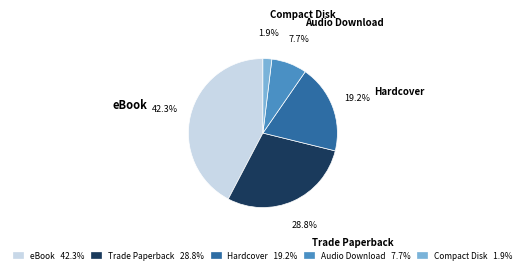

Does Trade Paperback account for over 50% of the chart?

No